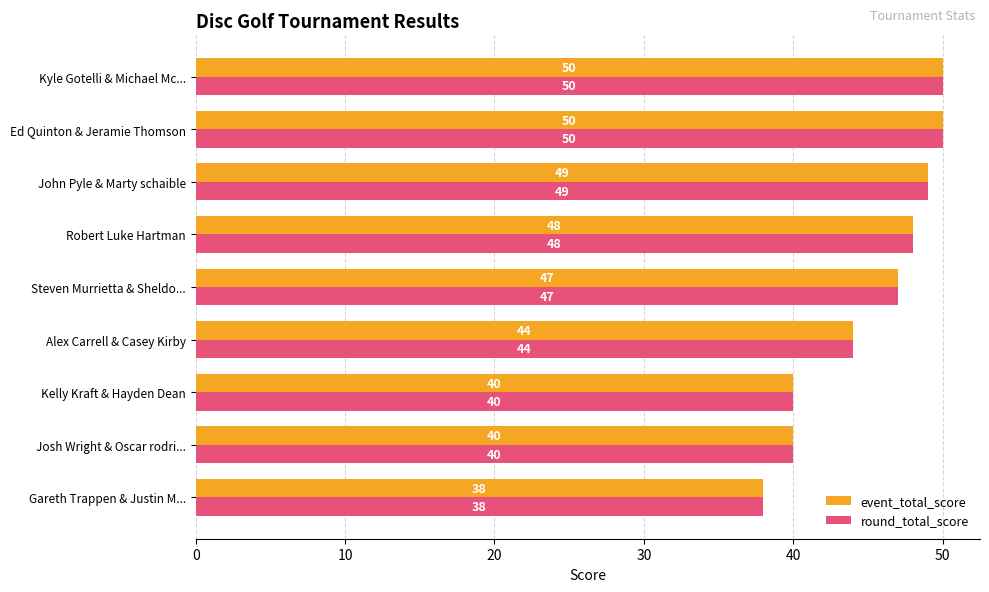

What is the lowest value of the event_total_score series?

38